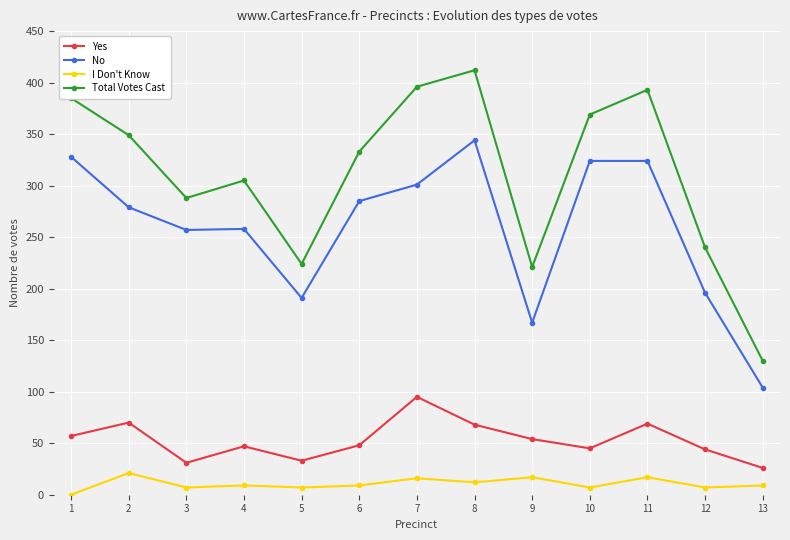

In Yes, how many points are higher than both neighbors (excluding endpoints)?

4